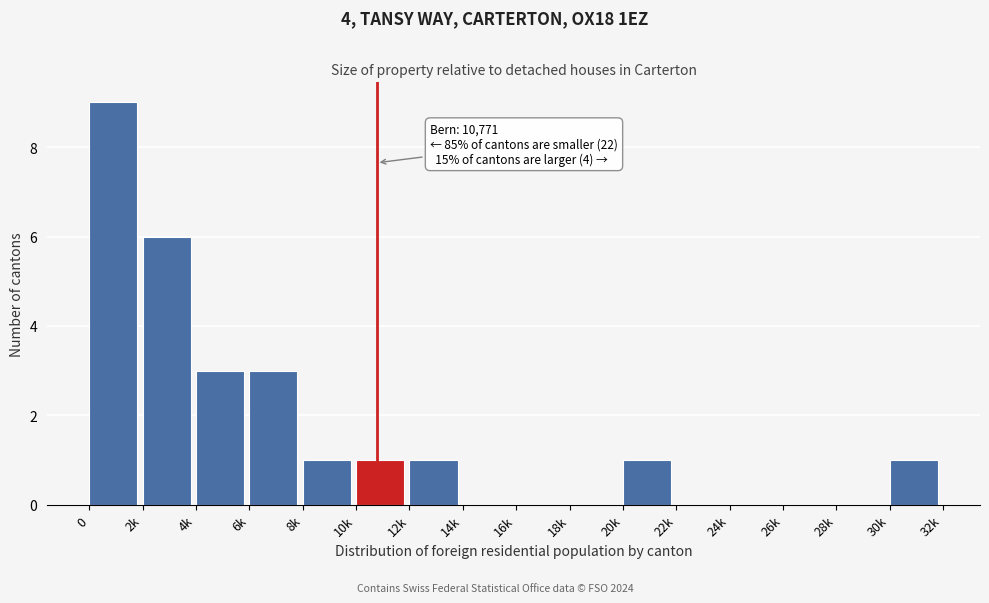

Reading right to left, what are all the values shown in this chart?

30k=1	28k=0	26k=0	24k=0	22k=0	20k=1	18k=0	16k=0	14k=0	12k=1	10k=1	8k=1	6k=3	4k=3	2k=6	0=9